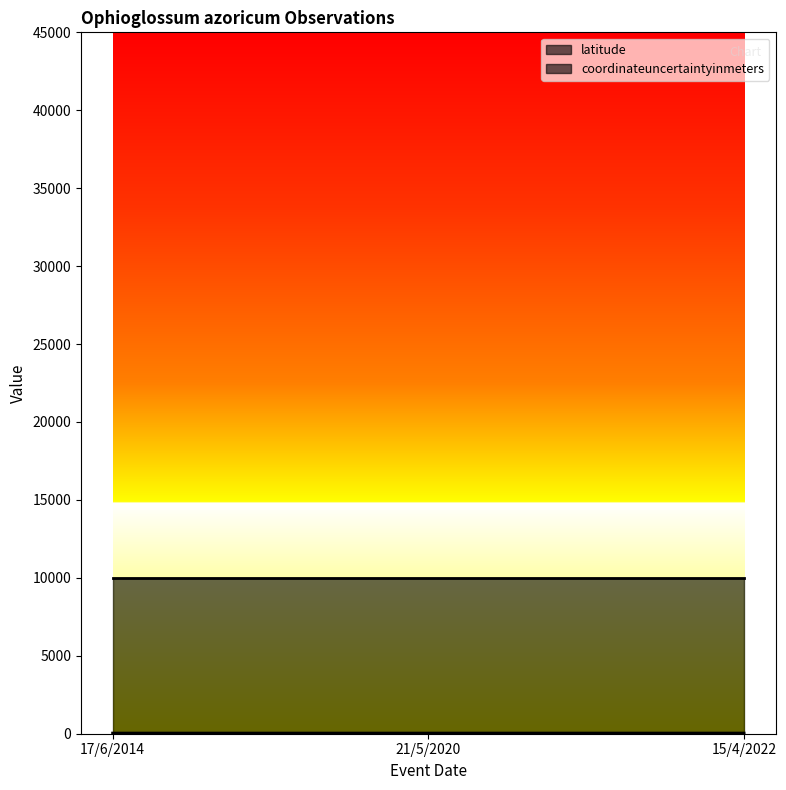

What is the label of the 3rd point from the left?

15/4/2022